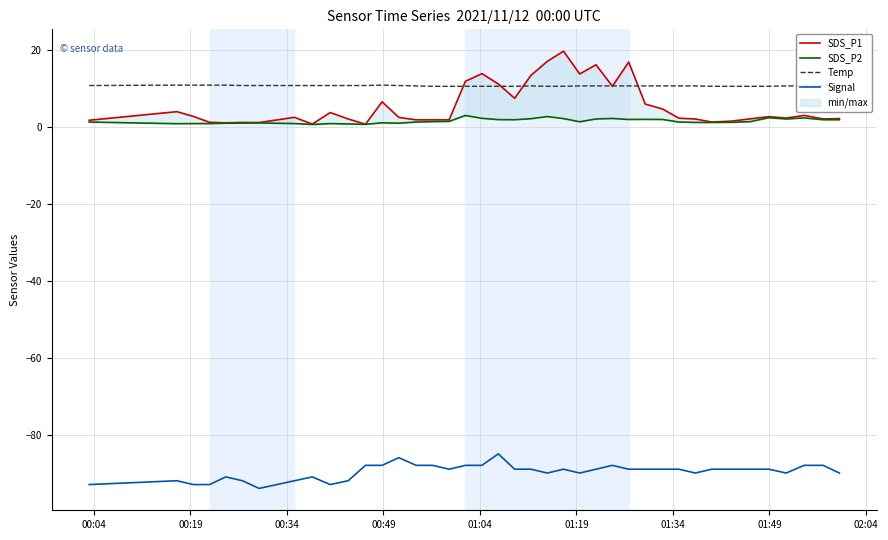

What are all the series names shown in the legend?

SDS_P1, SDS_P2, Temp, Signal